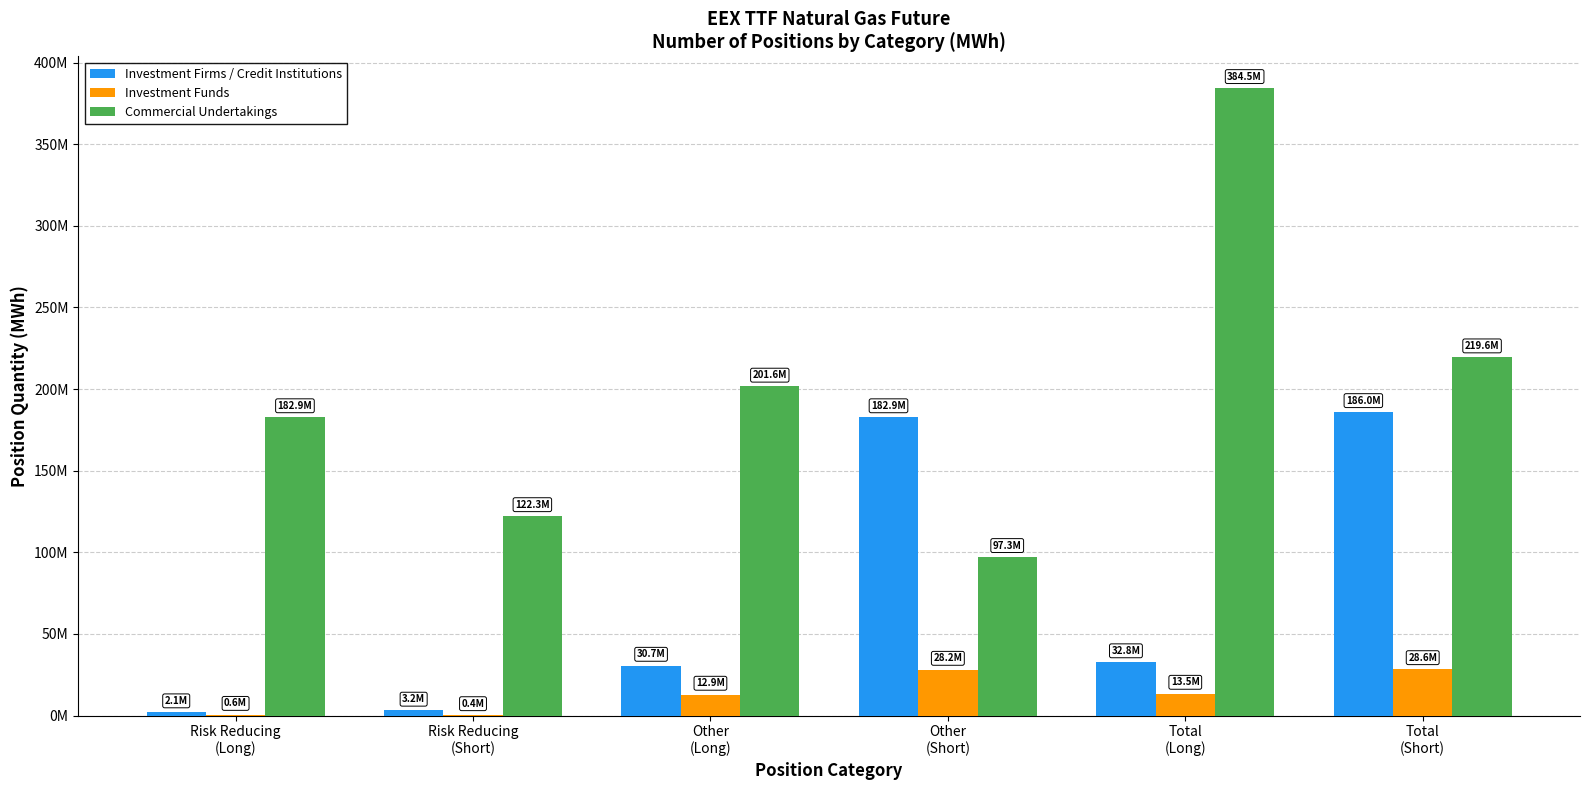

Which label corresponds to the largest value in the chart?

Total
(Long)